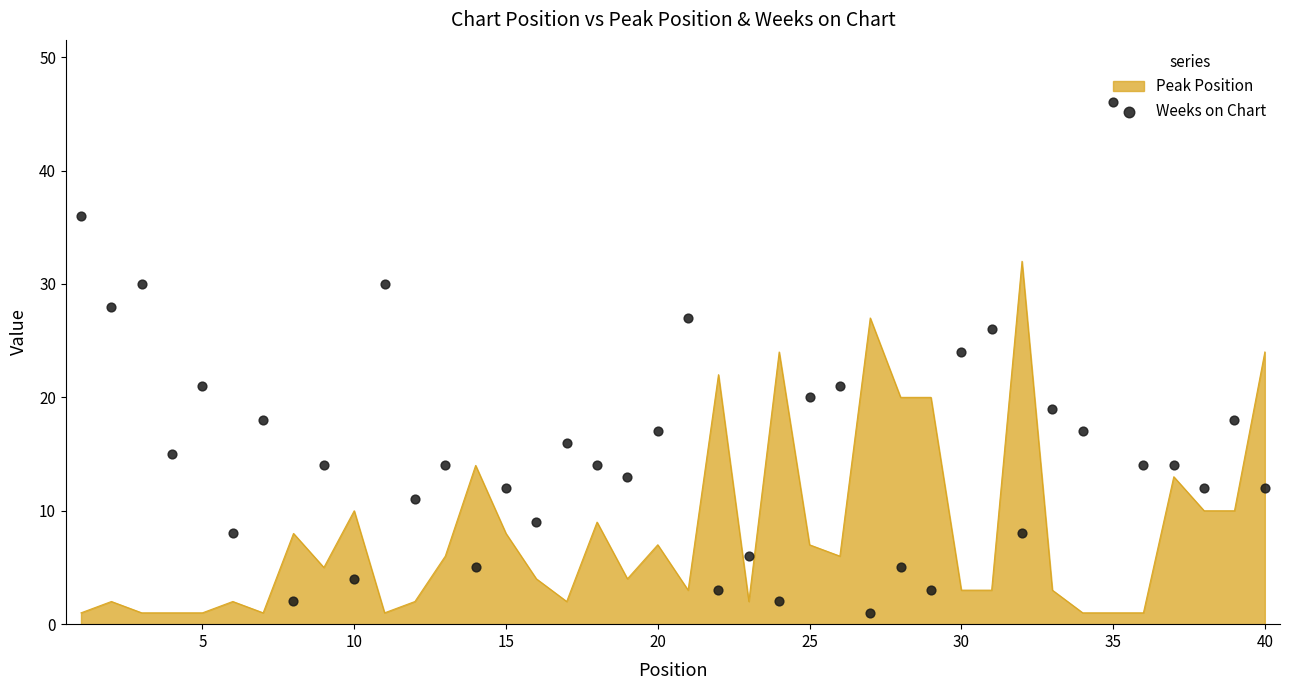

The Peak Position series shows 14 at 15. True or false?

False